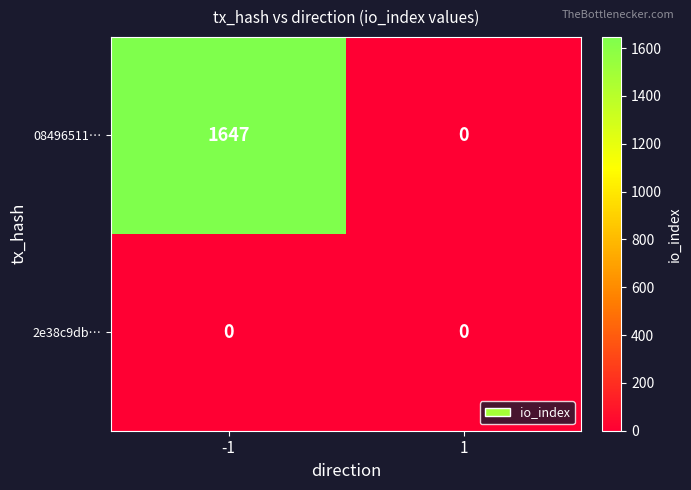

Reading left to right, extract all data points from this chart.

08496511…: 1647	0
2e38c9db…: 0	0